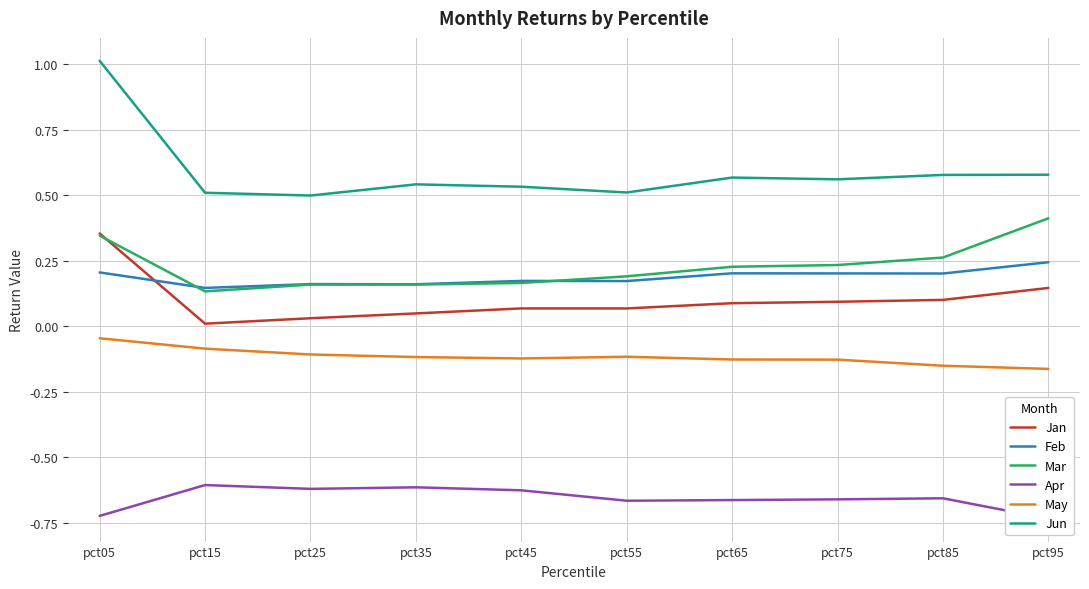

What are all the series names shown in the legend?

Jan, Feb, Mar, Apr, May, Jun